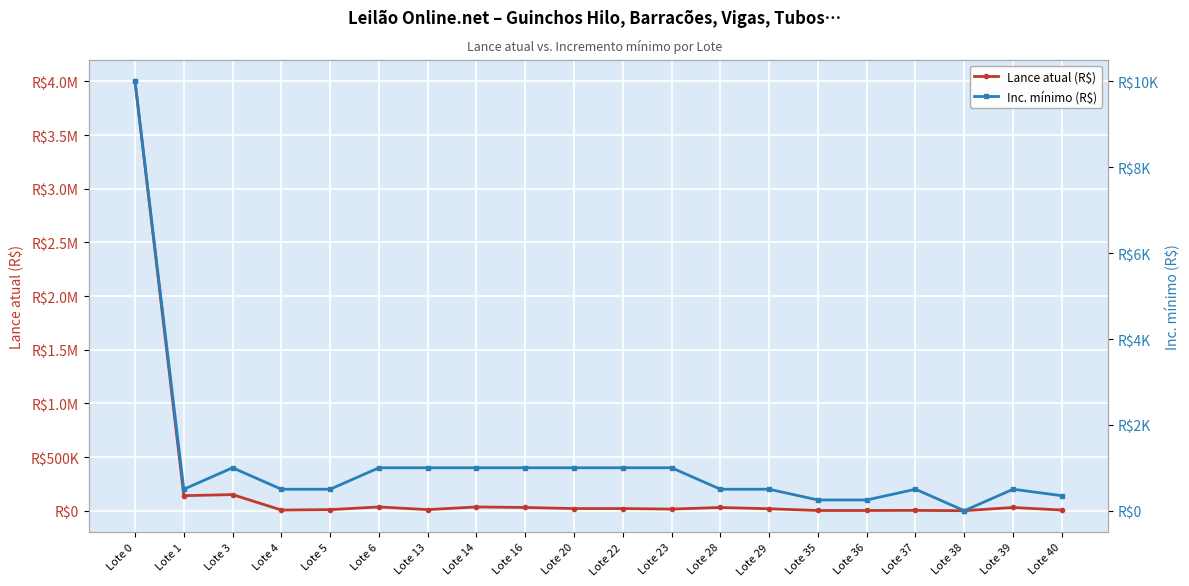

What is the smallest value displayed?

0.1